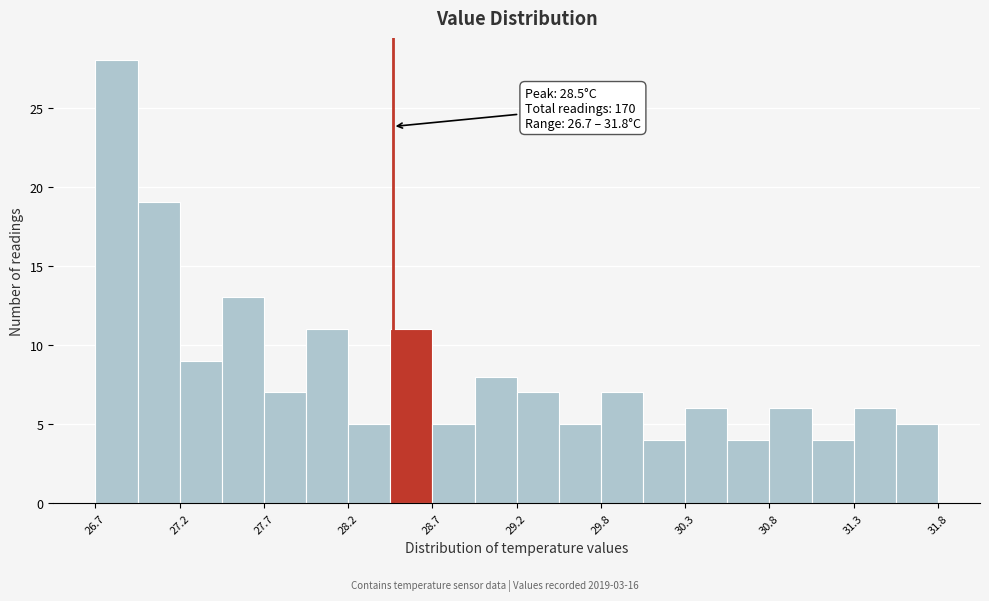

Around what value on the x-axis is the tallest bar? Give the approximate position of its centre, as read against the axis.

26.8